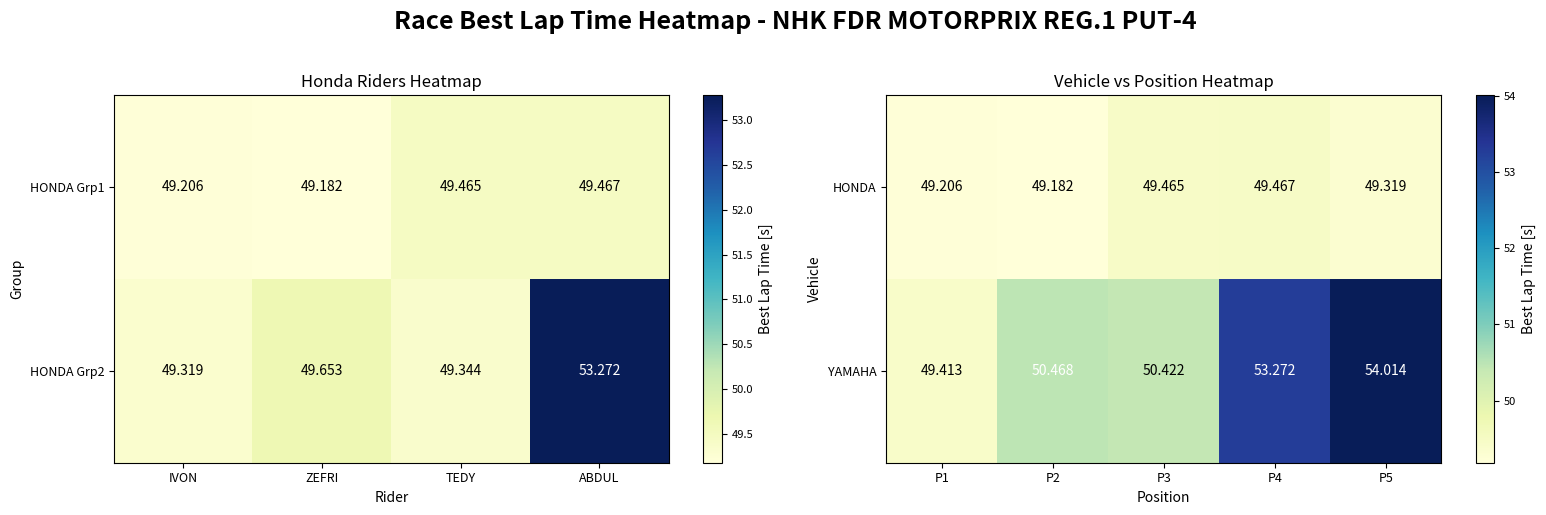

Which category has the lowest value in the YAMAHA series?

P1